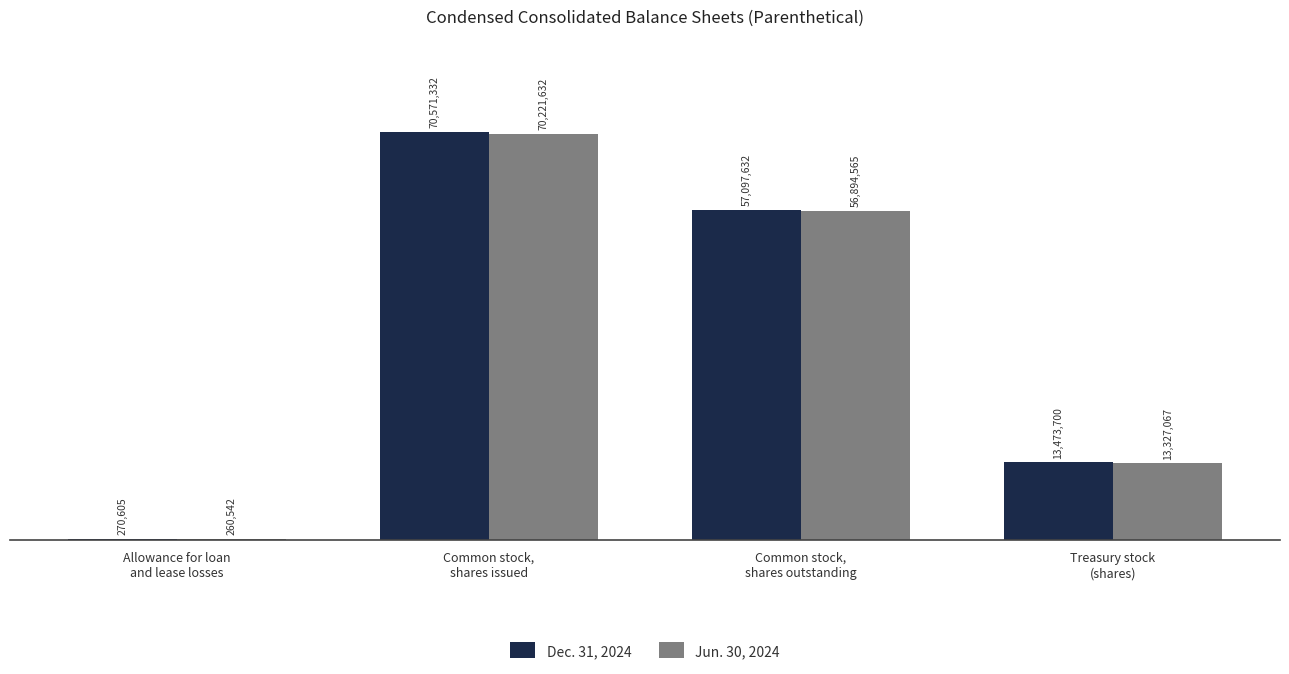

Rank the series by their average value, from lowest to highest.

Jun. 30, 2024, Dec. 31, 2024